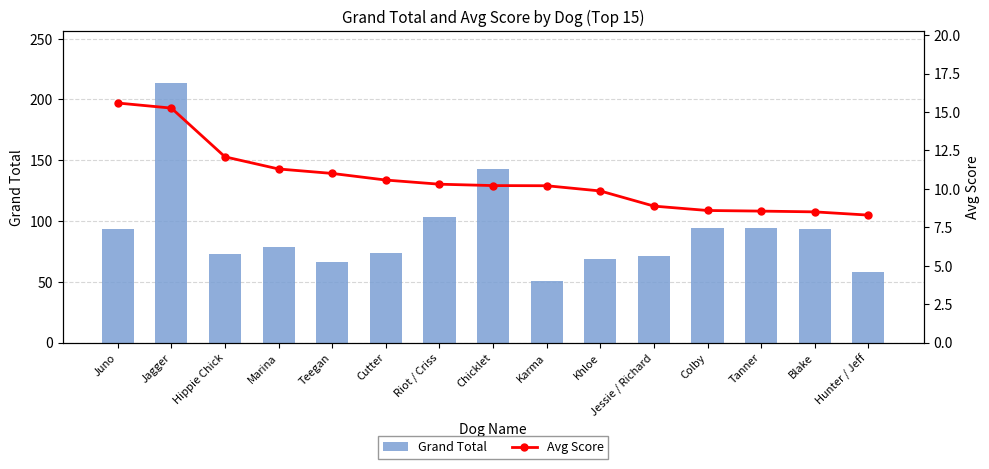

Reading left to right, extract all data points from this chart.

Grand Total: Juno=93.5	Jagger=213.5	Hippie Chick=72.5	Marina=79.0	Teegan=66.0	Cutter=74.0	Riot / Criss=103.0	Chicklet=143.0	Karma=51.0	Khloe=69.0	Jessie / Richard=71.0	Colby=94.5	Tanner=94.0	Blake=93.5	Hunter / Jeff=58.0
Avg Score: Juno=15.6	Jagger=15.2	Hippie Chick=12.1	Marina=11.3	Teegan=11.0	Cutter=10.6	Riot / Criss=10.3	Chicklet=10.2	Karma=10.2	Khloe=9.9	Jessie / Richard=8.9	Colby=8.6	Tanner=8.6	Blake=8.5	Hunter / Jeff=8.3